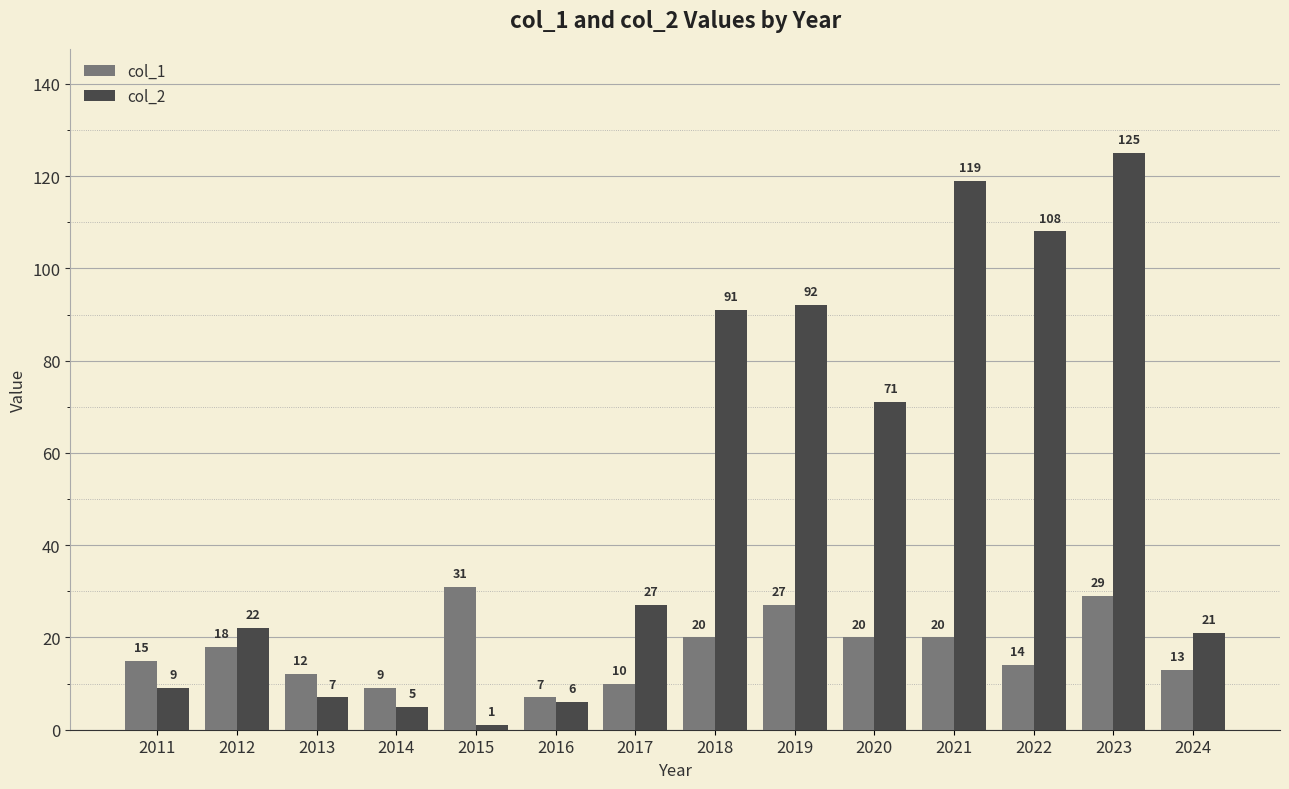

List the series in order of their overall mean, highest first.

col_2, col_1